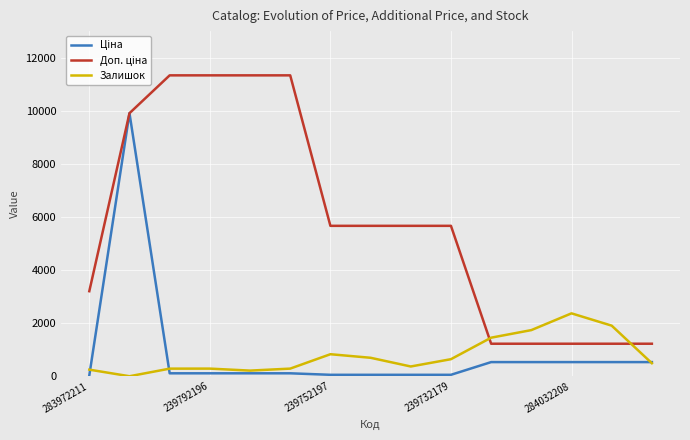

What is the maximum value shown in the chart?

11334.0